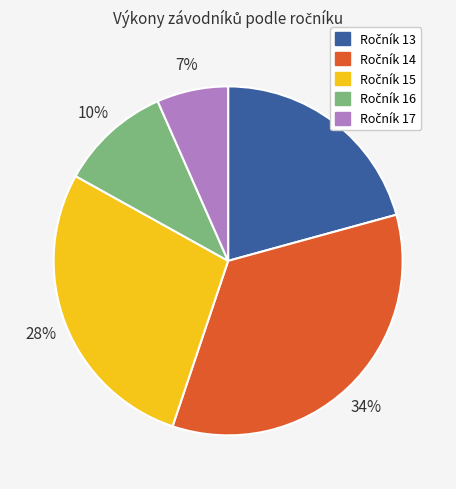

To the nearest percent, what is the average slice percentage?

20%